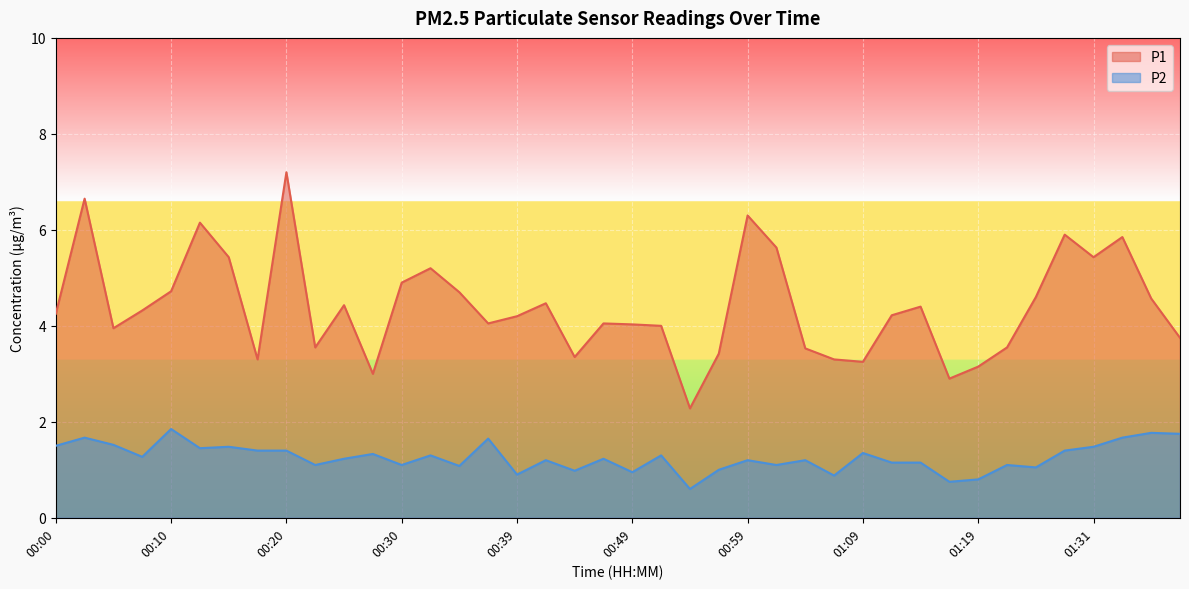

The P2 series shows 0.6 at 00:54. True or false?

True